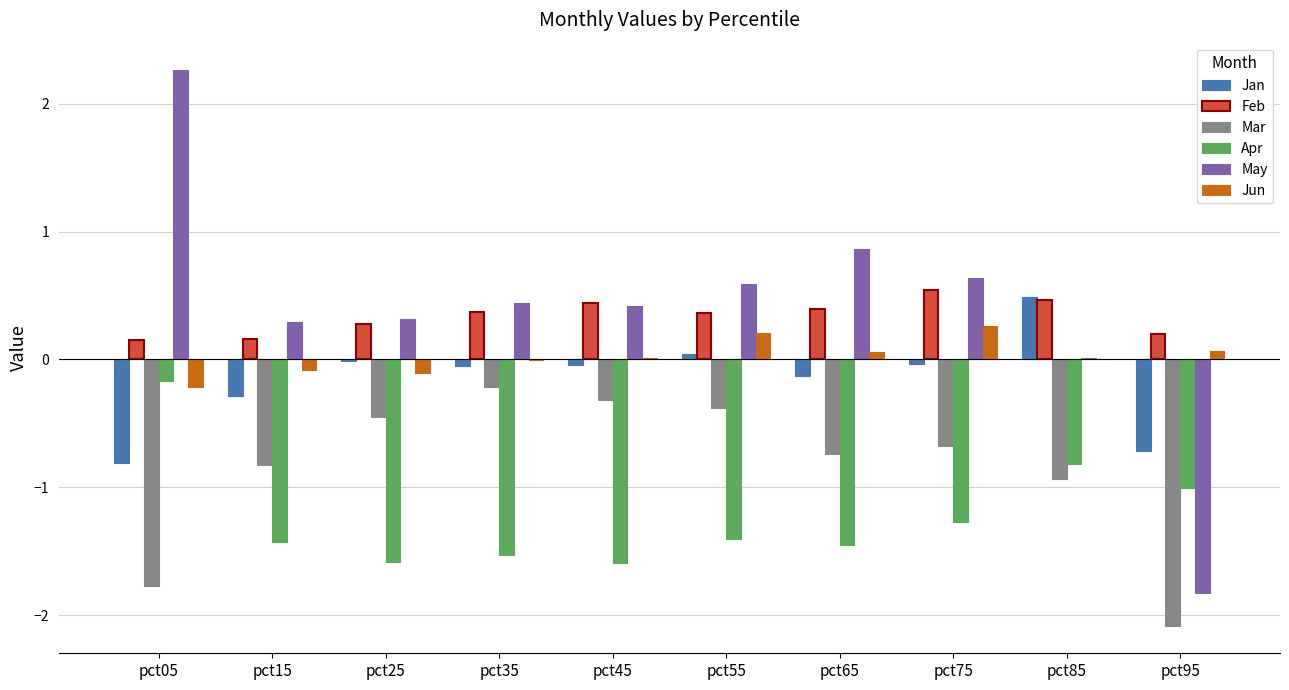

Is the value of Jan at pct35 greater than the value of May at pct45?

No